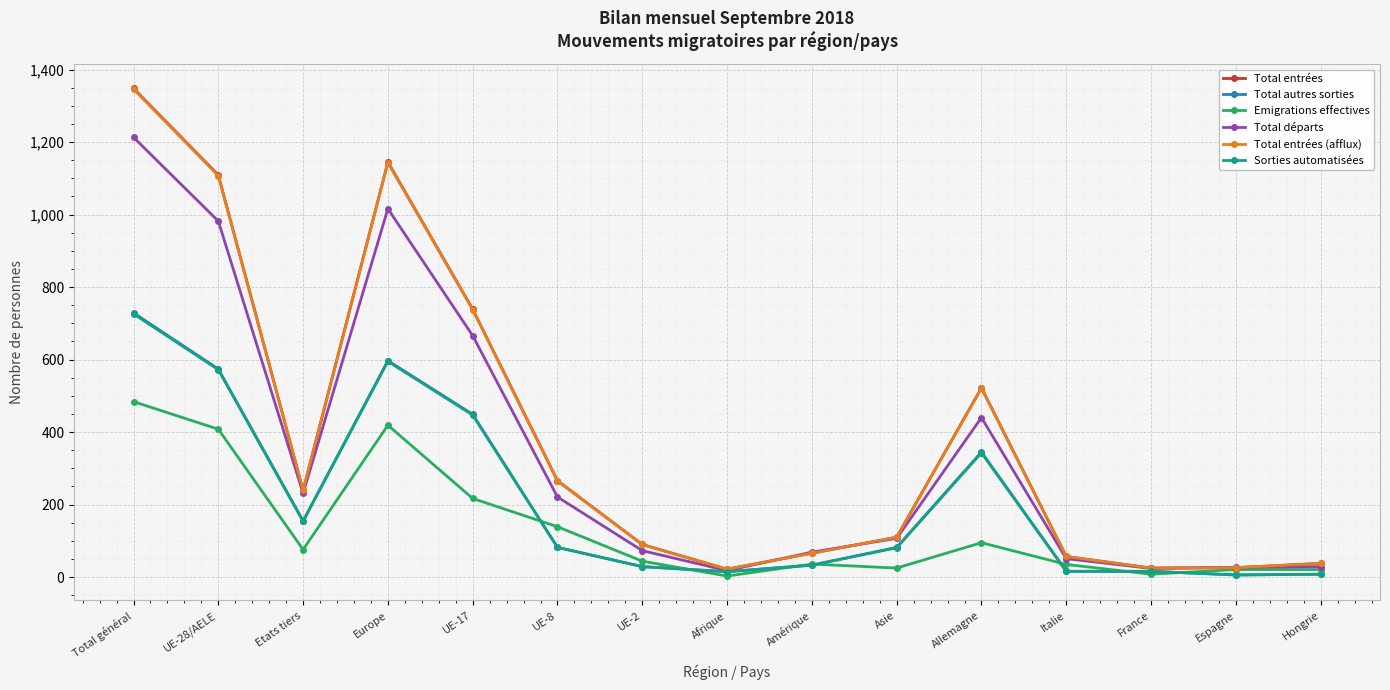

At which label is Total autres sorties closest to 367?

Allemagne